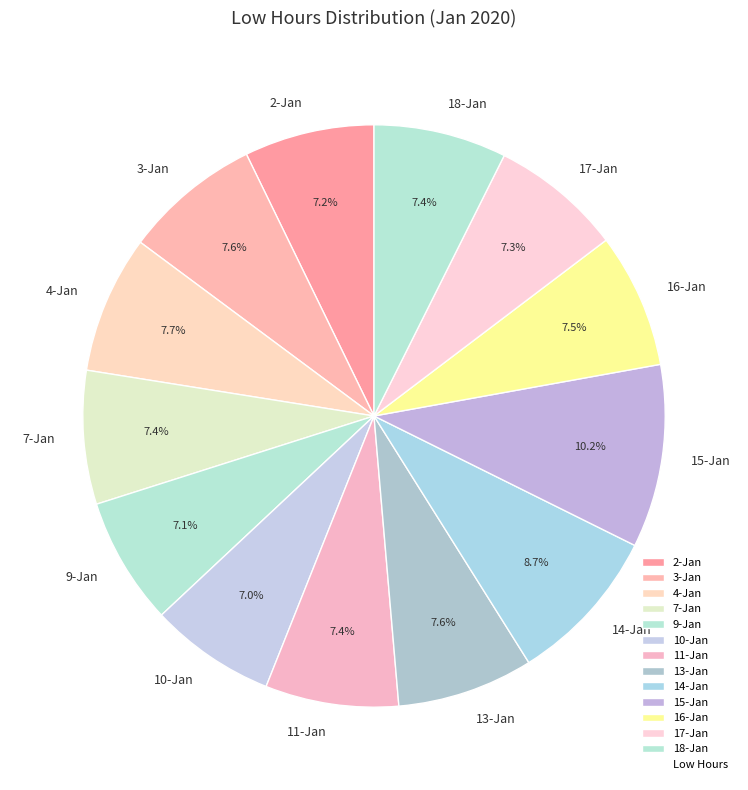

To the nearest percent, what is the difference between the largest and smallest slice percentages?

3%